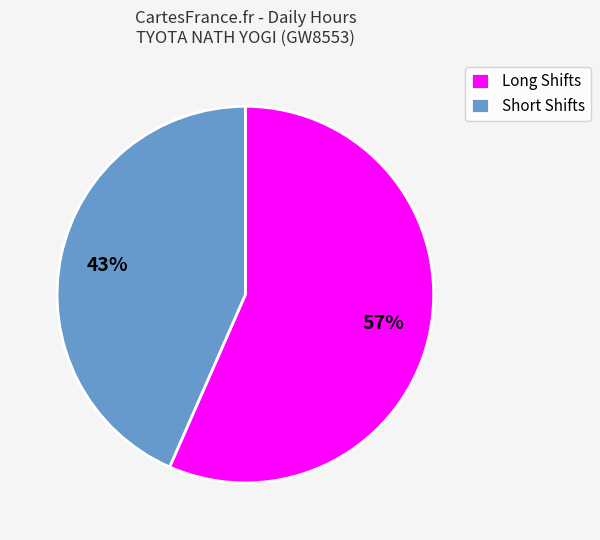

Do Short Shifts and Long Shifts together represent more than half of the pie?

Yes